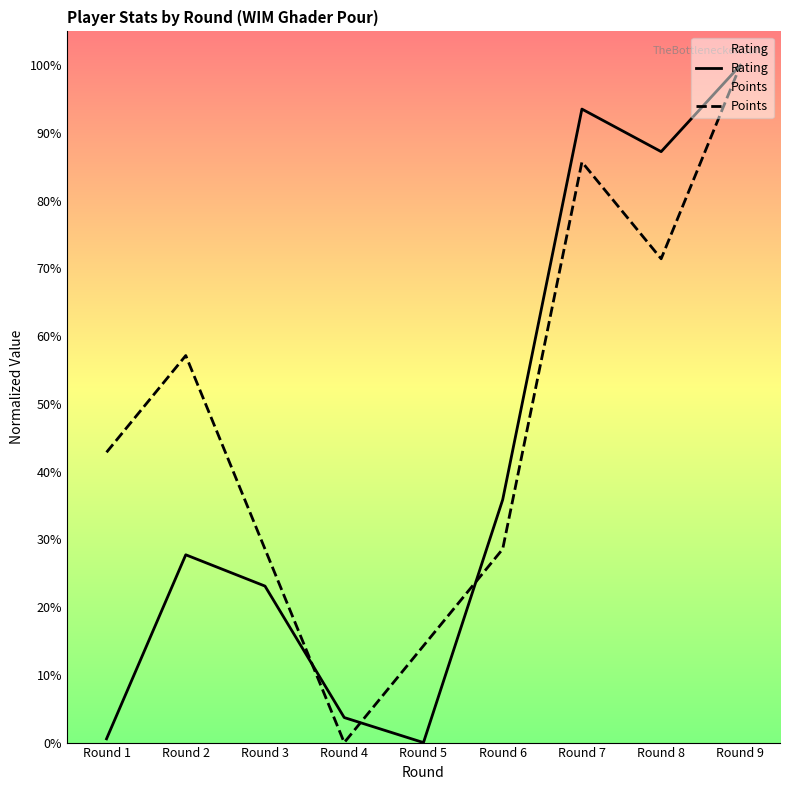

Is this an area chart (filled region under the line)?

No